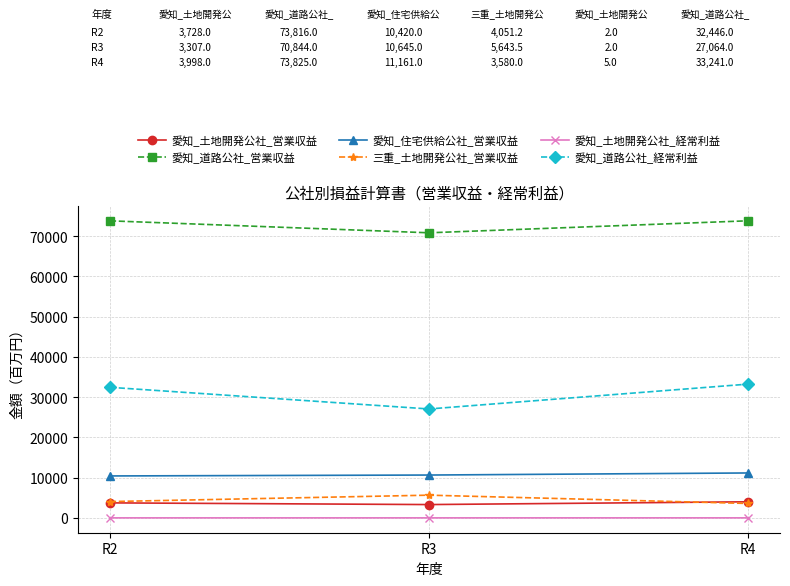

How many lines are shown in the chart?

6